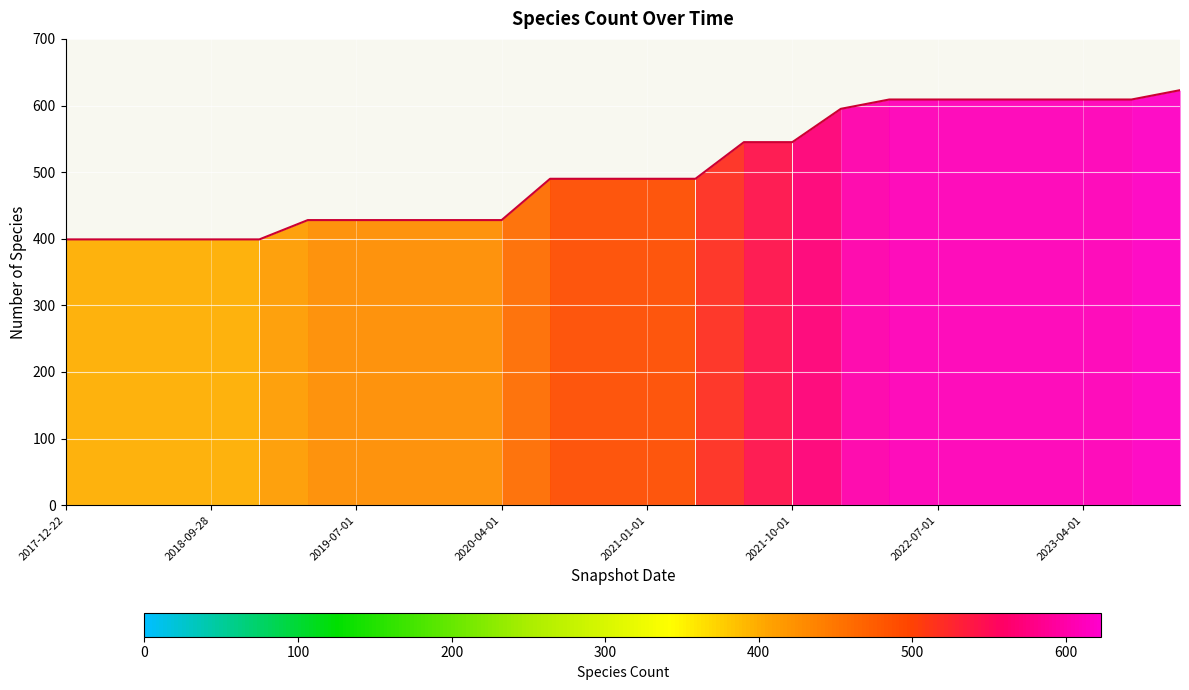

The value at 2023-10-01 is 623. True or false?

True